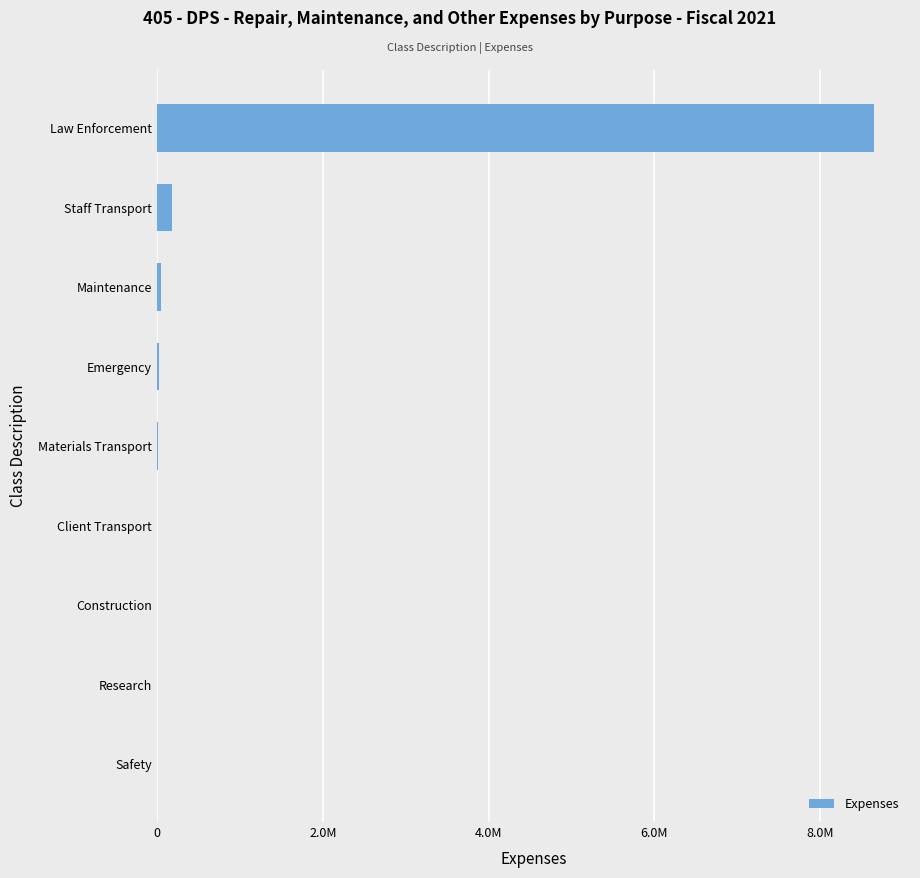

What is the difference between the second highest and second lowest values?

187276.8